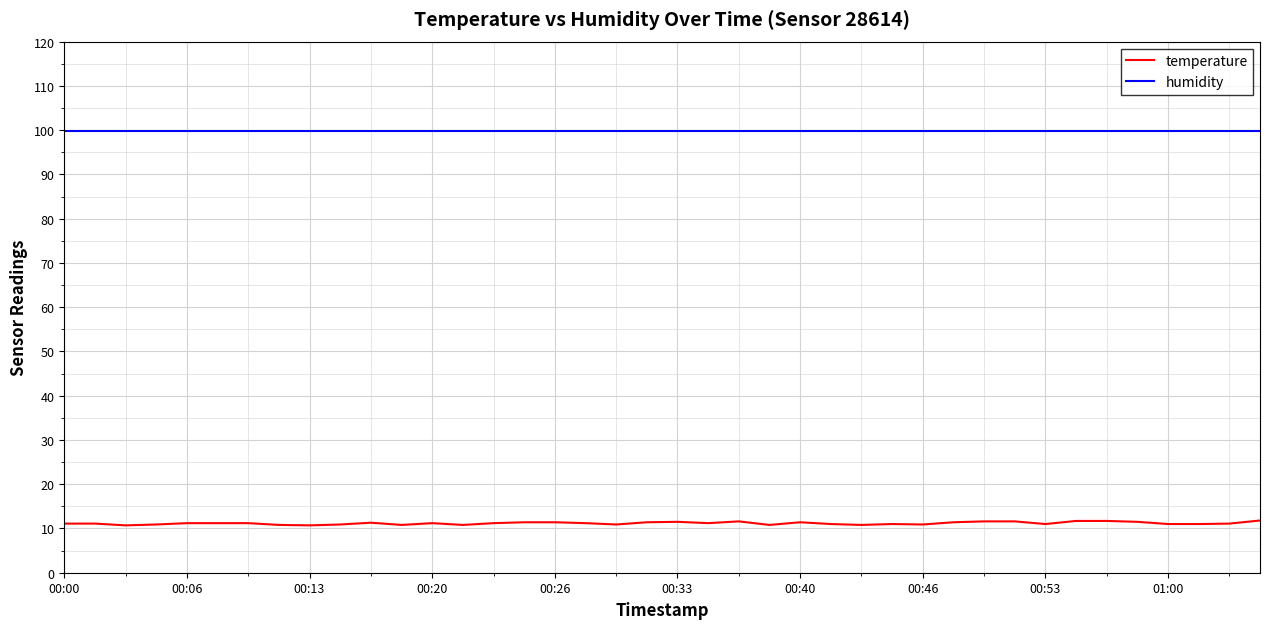

What is the average value of the temperature series?

11.2